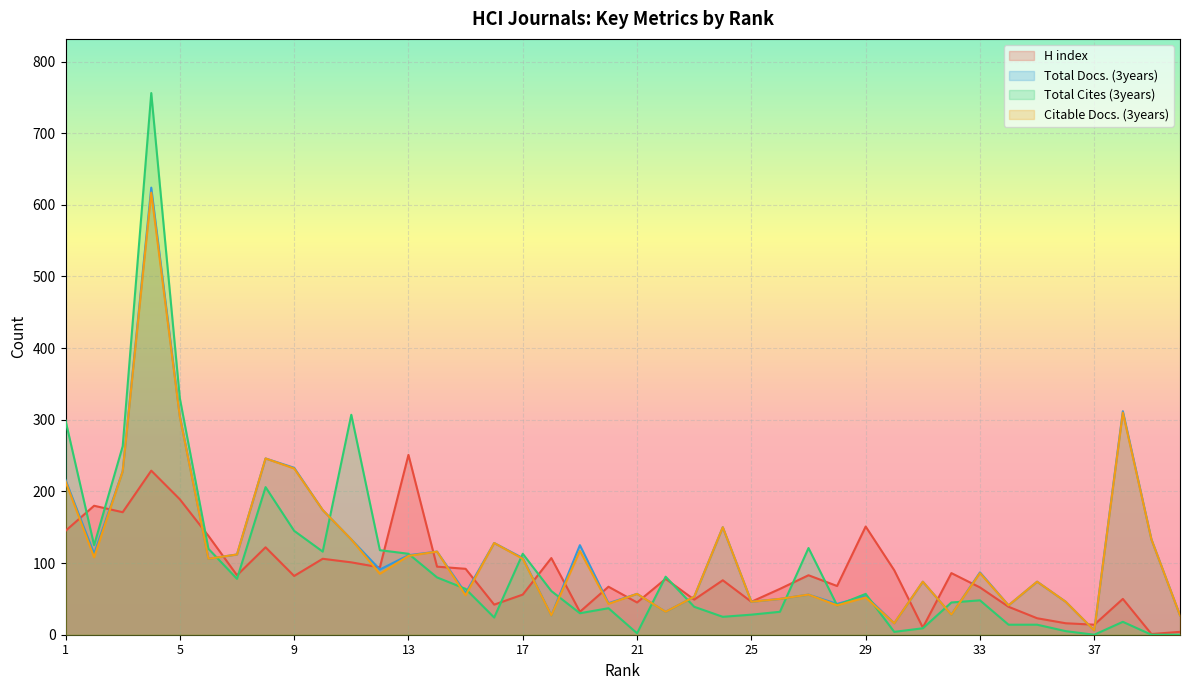

Between 19 and 37, which series saw the biggest shift?

Total Docs. (3years)